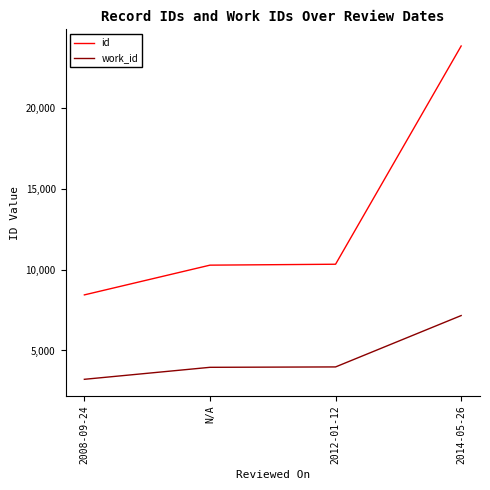

True or false: work_id and id intersect in this chart.

False